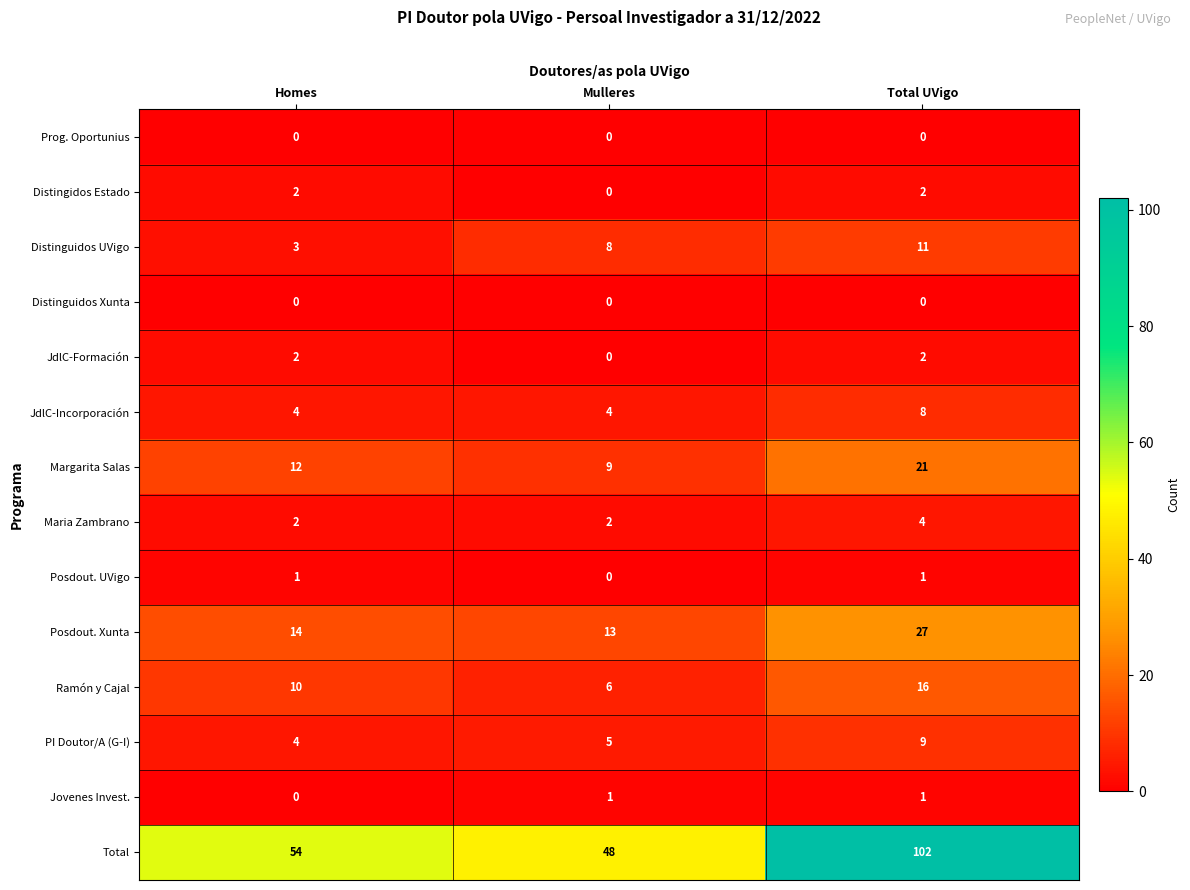

Which series has the largest total across all categories?

Total